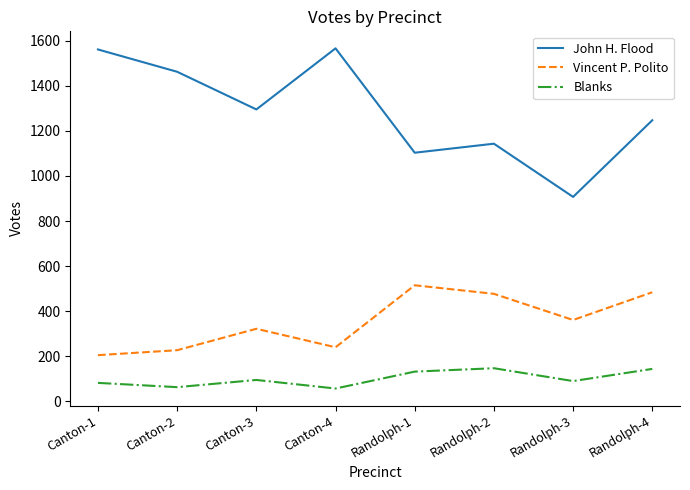

Is it true that John H. Flood equals 1566 at Canton-4?

True